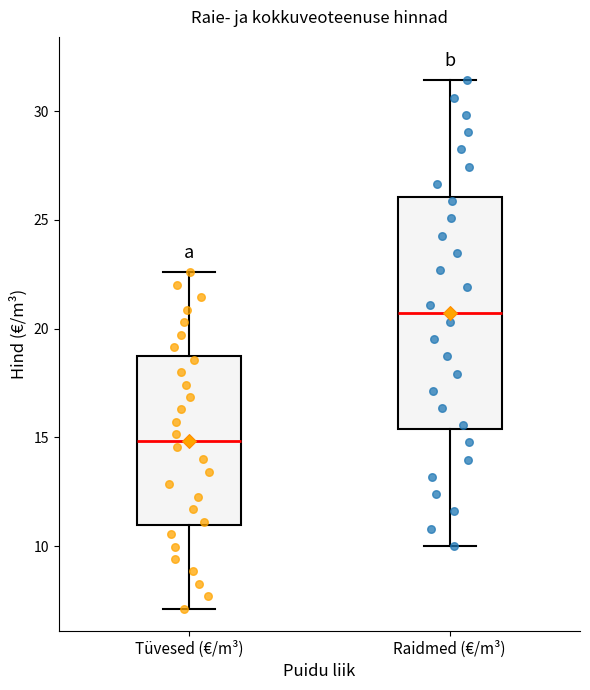

Which box's median line is the lowest?

Tüvesed (€/m³)